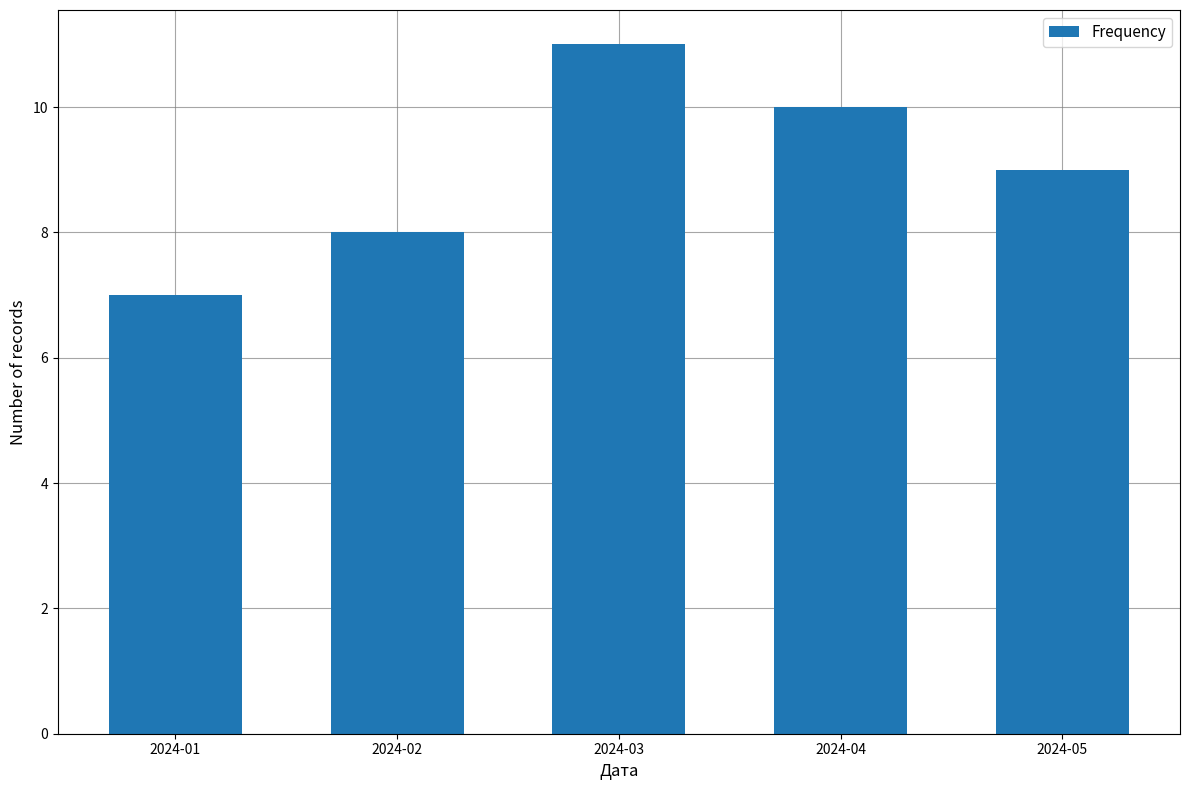

List the labels in order of value, smallest first.

2024-01, 2024-02, 2024-05, 2024-04, 2024-03